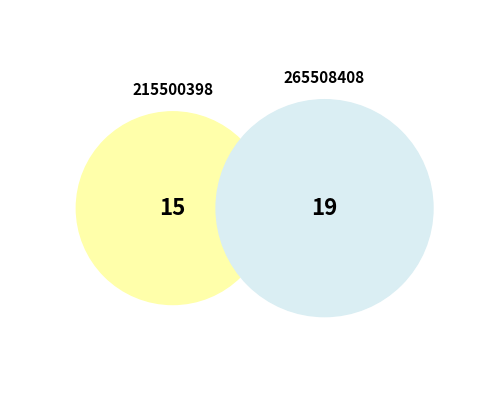

To the nearest percent, what percentage of the pie is 265508408?

56%